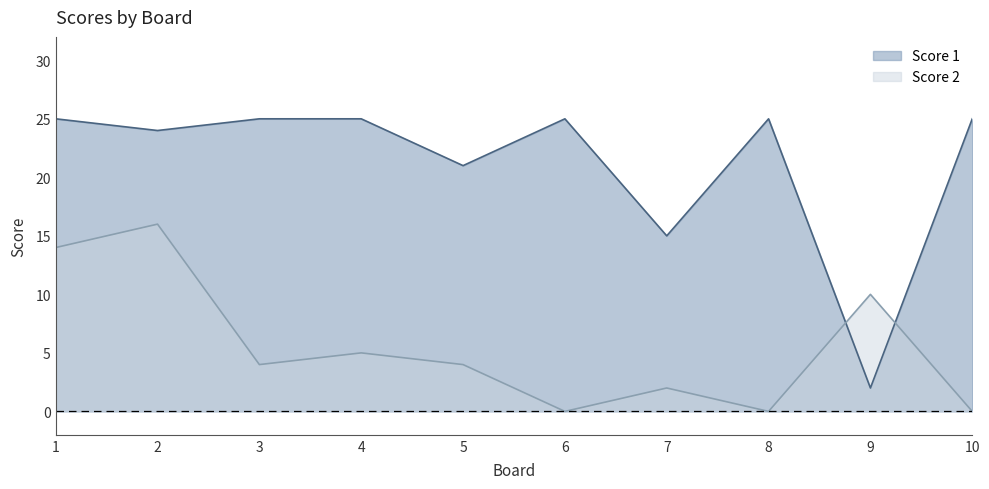

What are all the series names shown in the legend?

Score 1, Score 2